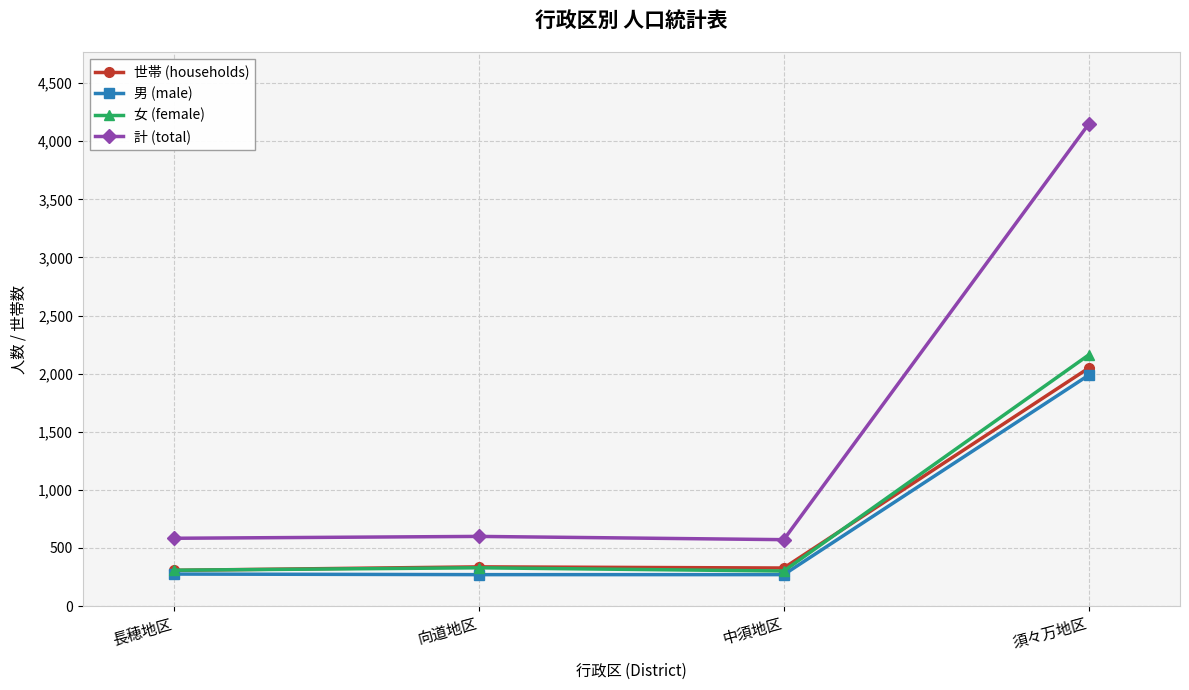

Is this an area chart (filled region under the line)?

No